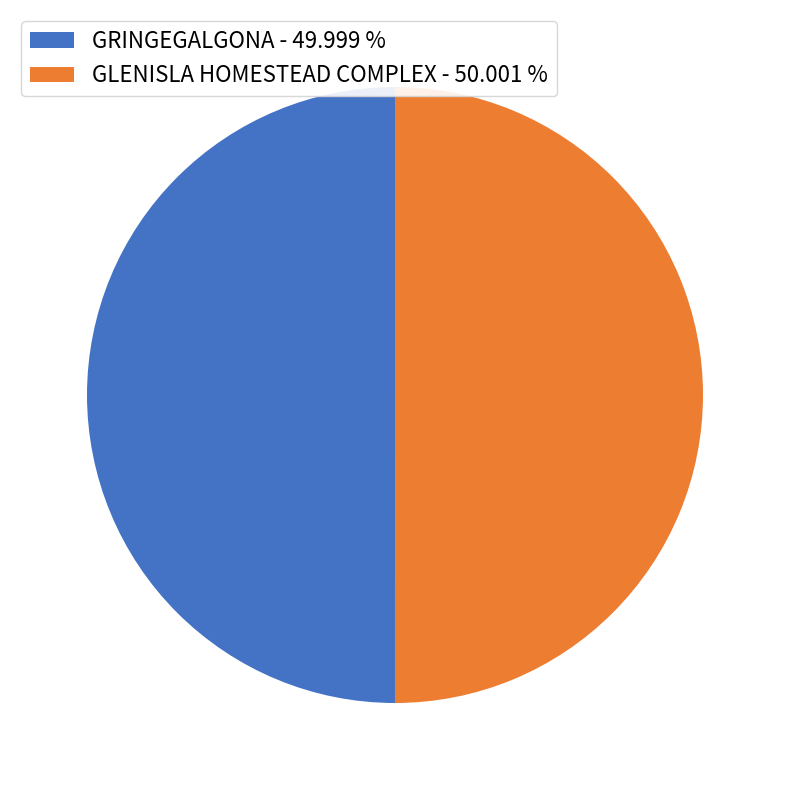

How many slices are in this pie chart?

2